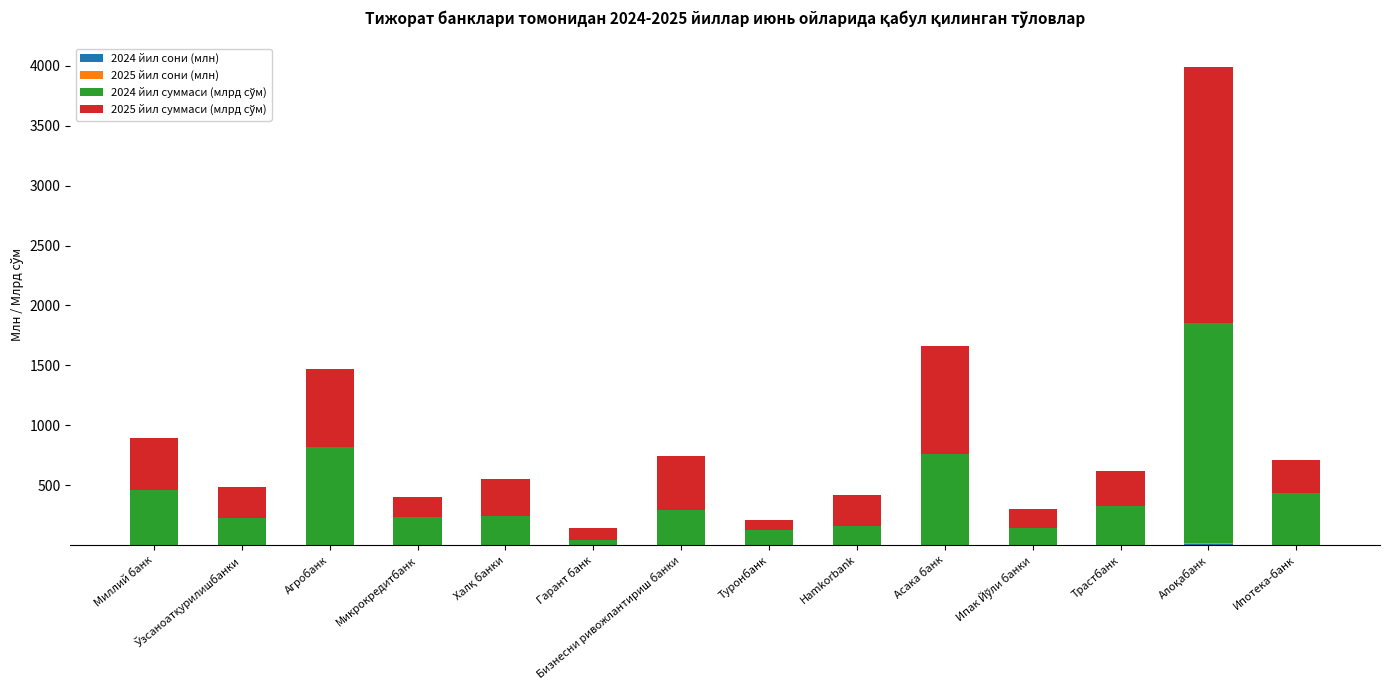

Are the bars horizontal?

No